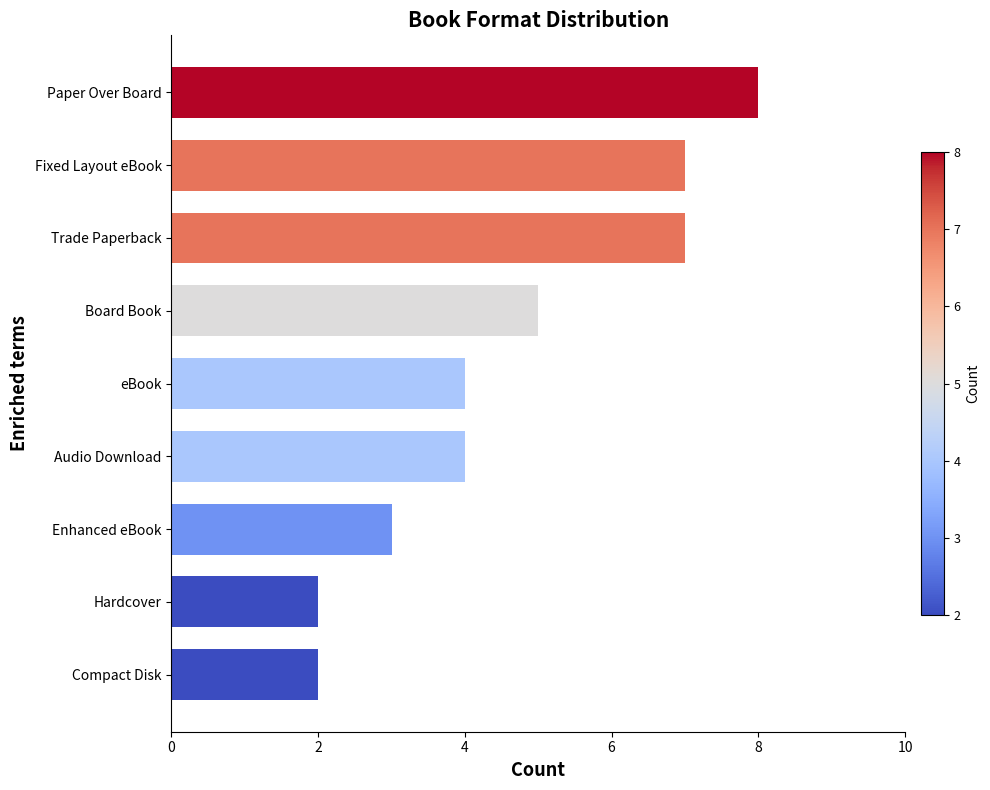

Is it true that the value at Audio Download is 7?

False